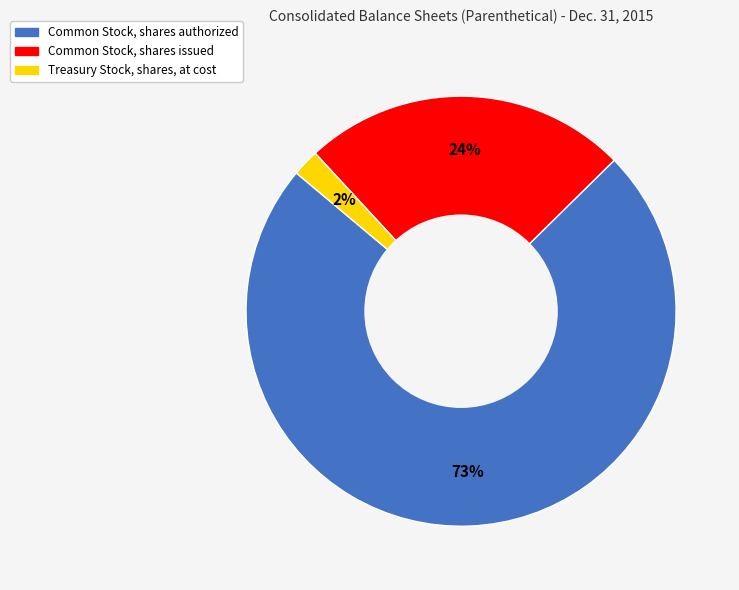

How many segments does this pie chart have?

3